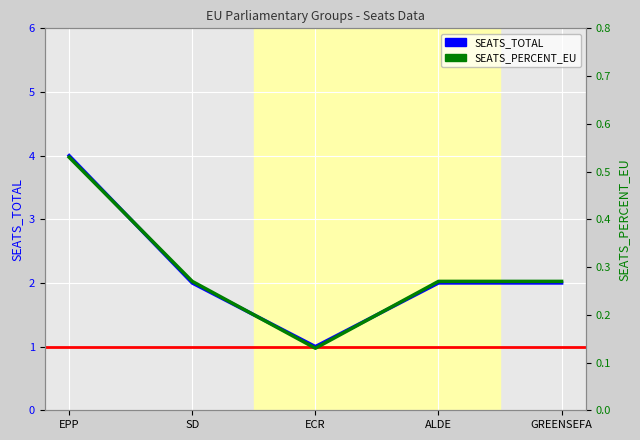

Rank the series at ECR from lowest to highest value.

SEATS_PERCENT_EU, SEATS_TOTAL